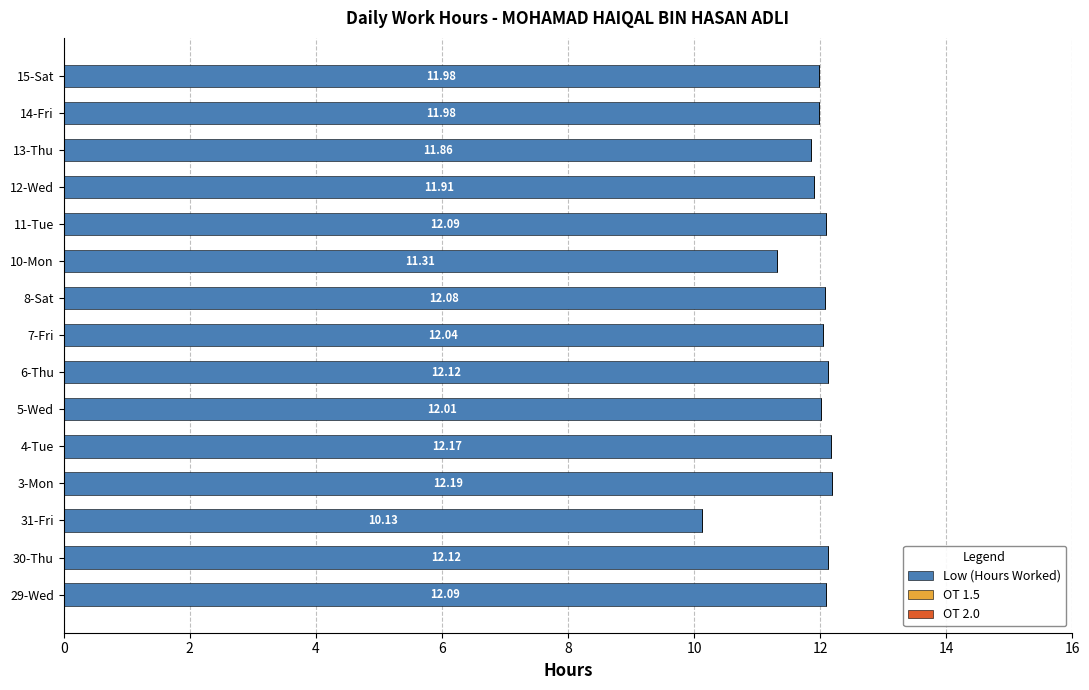

What is the average value?

11.9